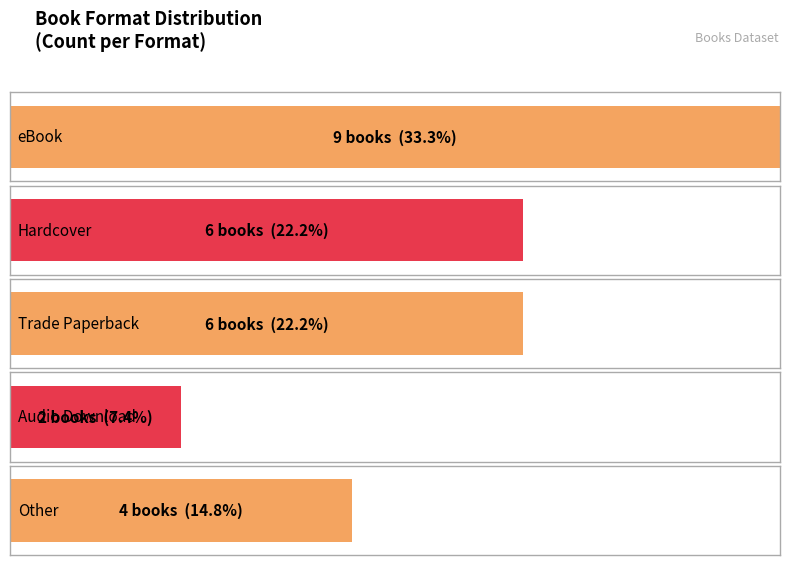

How many bars are there in total?

5